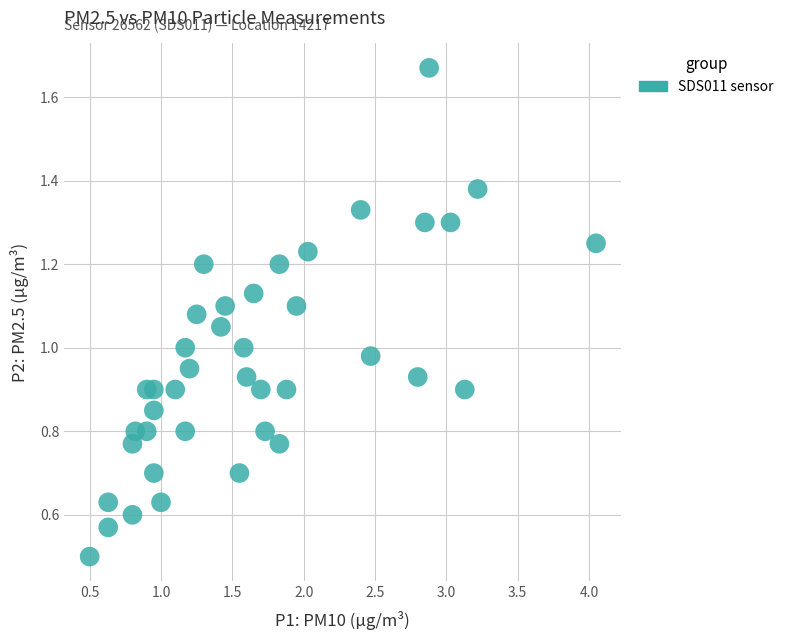

What is the range of X values (max minus min)?

3.5